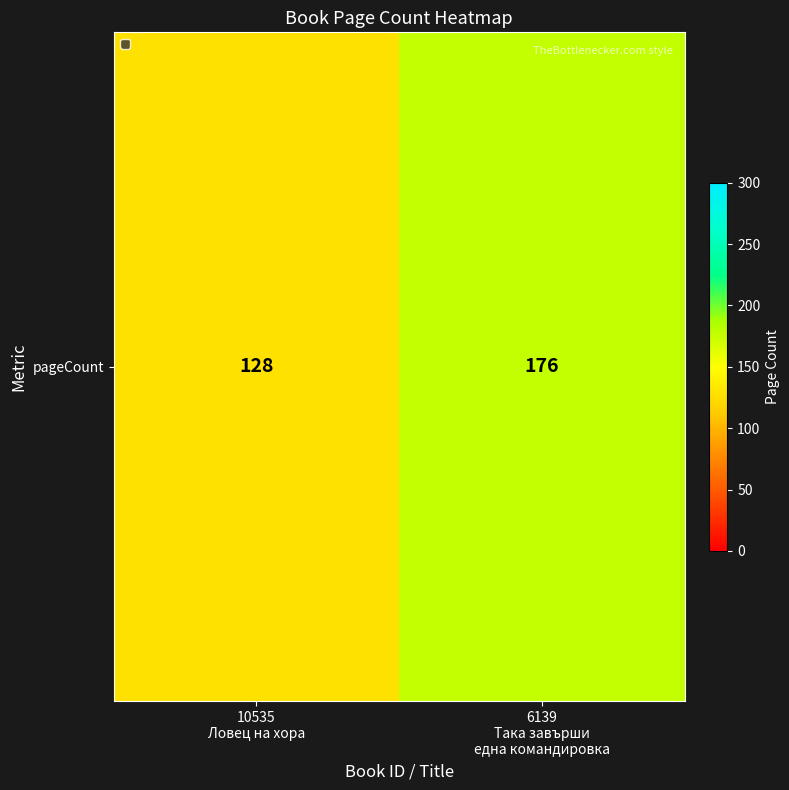

What is the approximate value at 10535
Ловец на хора, to the nearest 5?

130